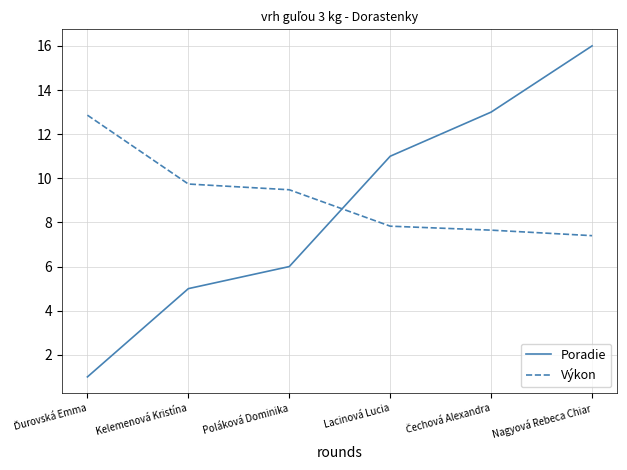

Which category has the highest value in the Poradie series?

Nagyová Rebeca Chiar